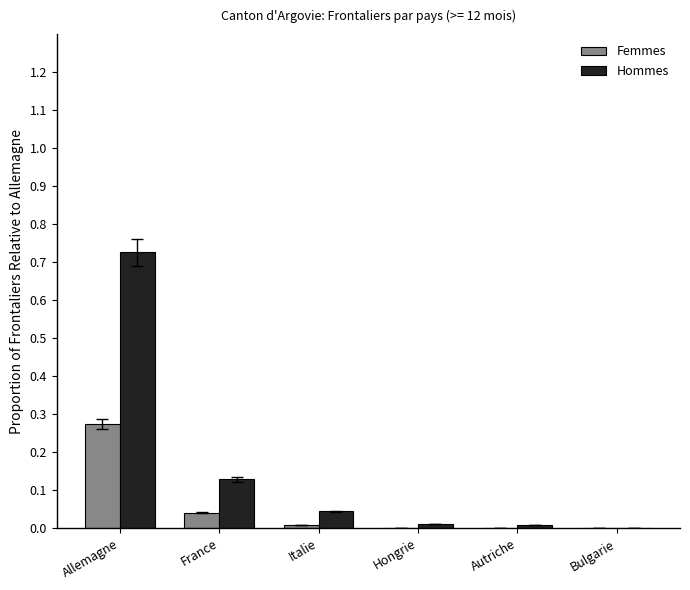

What is the sum of all Hommes values?

0.9